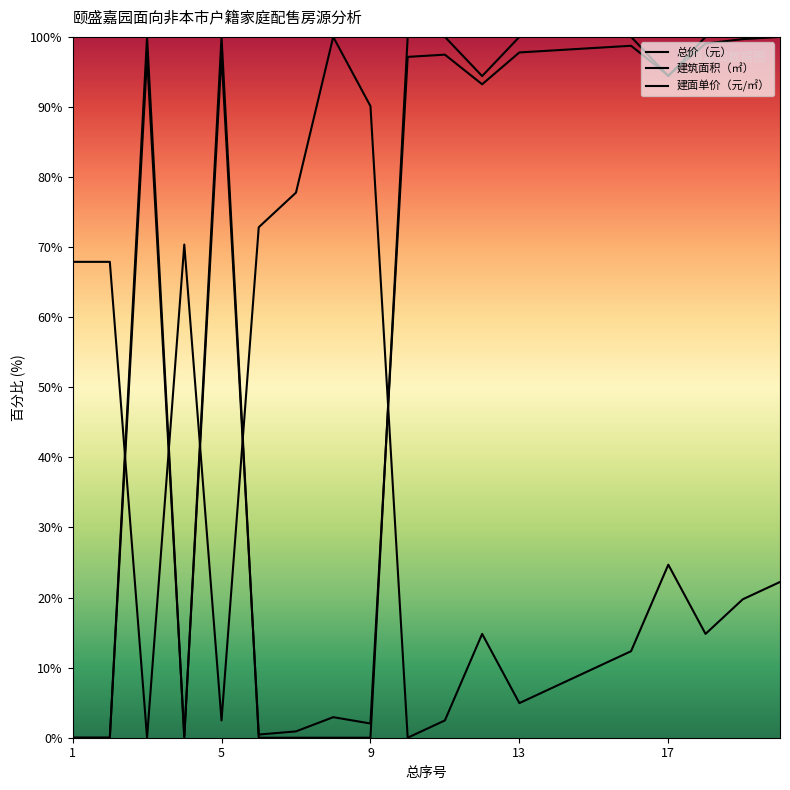

Which series ends up on top after the final intersection of 总价（元） and 建面单价（元/㎡）?

总价（元）